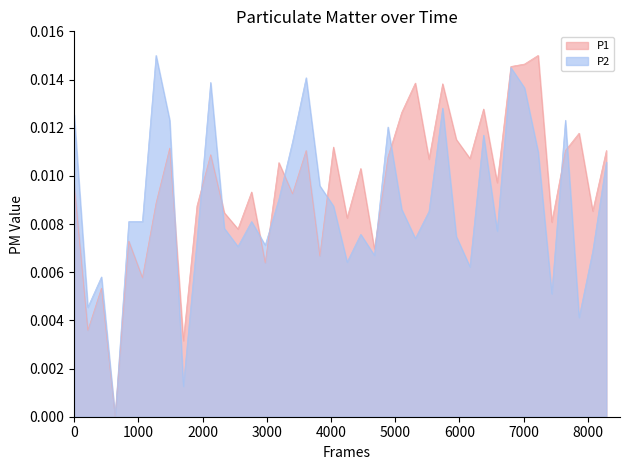

Which series has the largest total across all categories?

P1